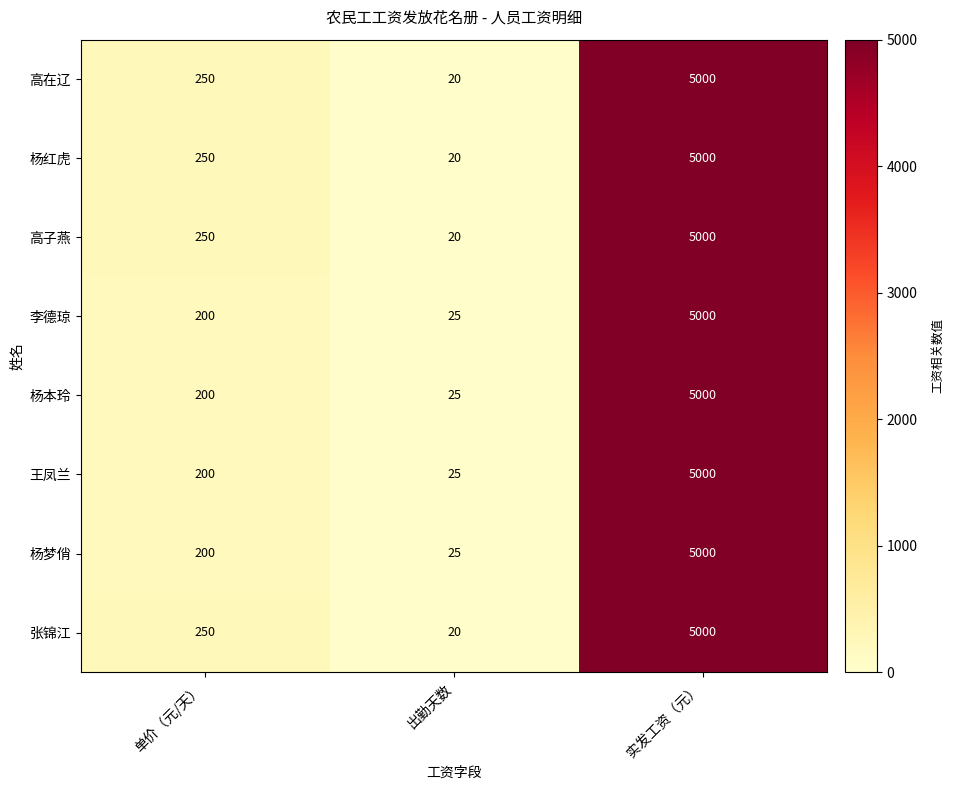

Reading left to right, list all the values displayed in this chart.

高在辽: 250	20	5000
杨红虎: 250	20	5000
高子燕: 250	20	5000
李德琼: 200	25	5000
杨本玲: 200	25	5000
王凤兰: 200	25	5000
杨梦俏: 200	25	5000
张锦江: 250	20	5000